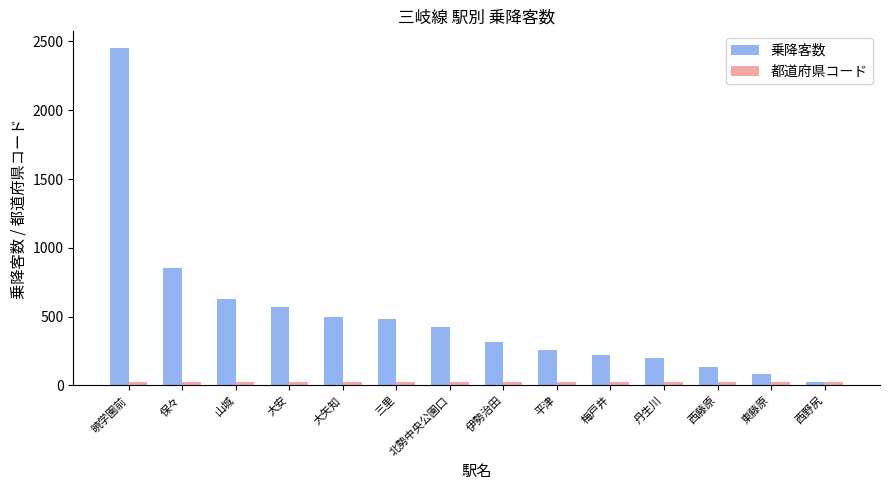

Which series has the largest range (max minus min)?

乗降客数